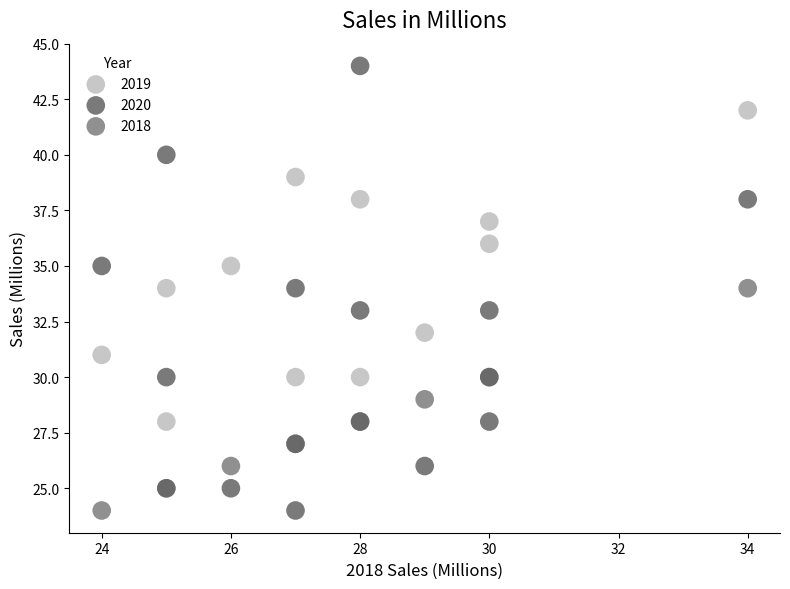

Which series has the widest spread of Y values?

2020